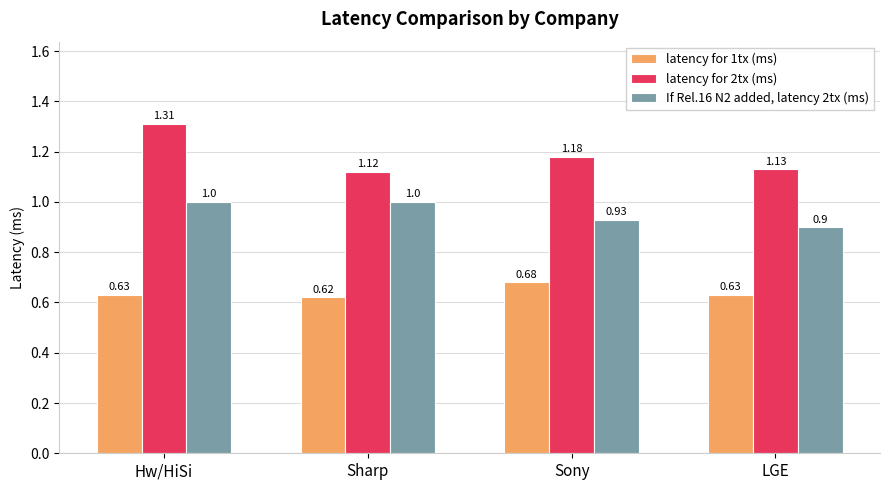

Between Hw/HiSi and Sony, which series saw the biggest shift?

latency for 2tx (ms)